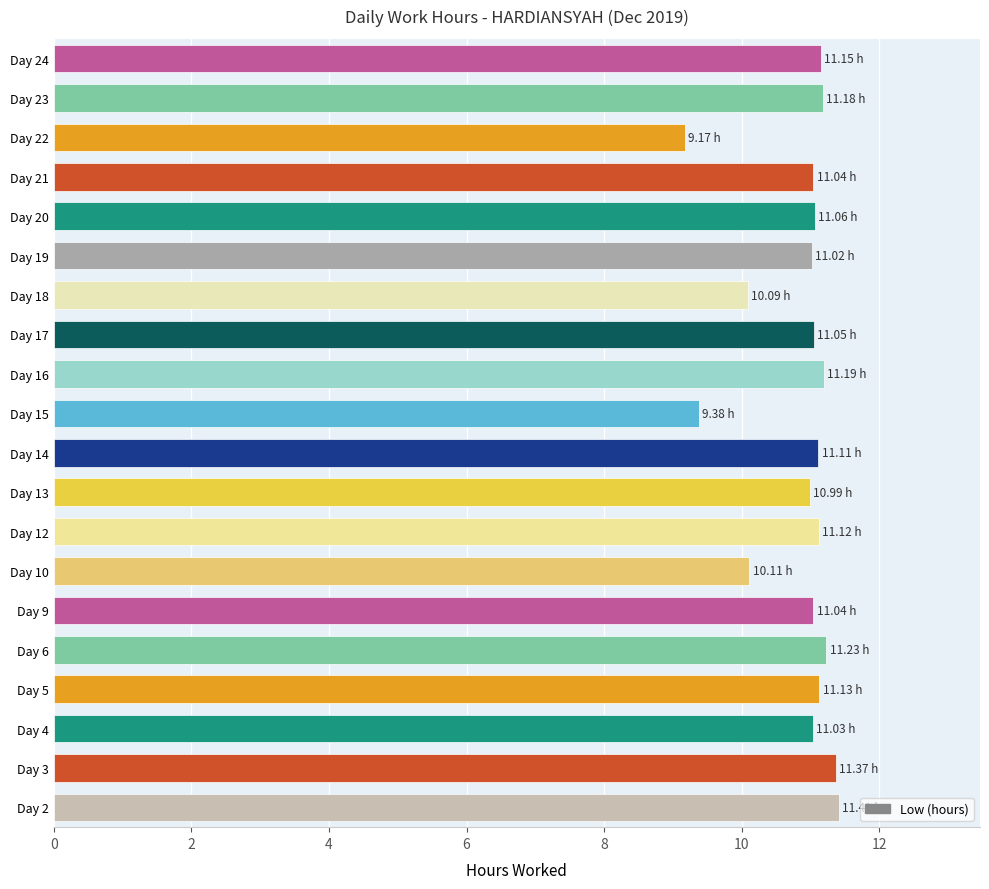

How many distinct data groups are displayed?

1